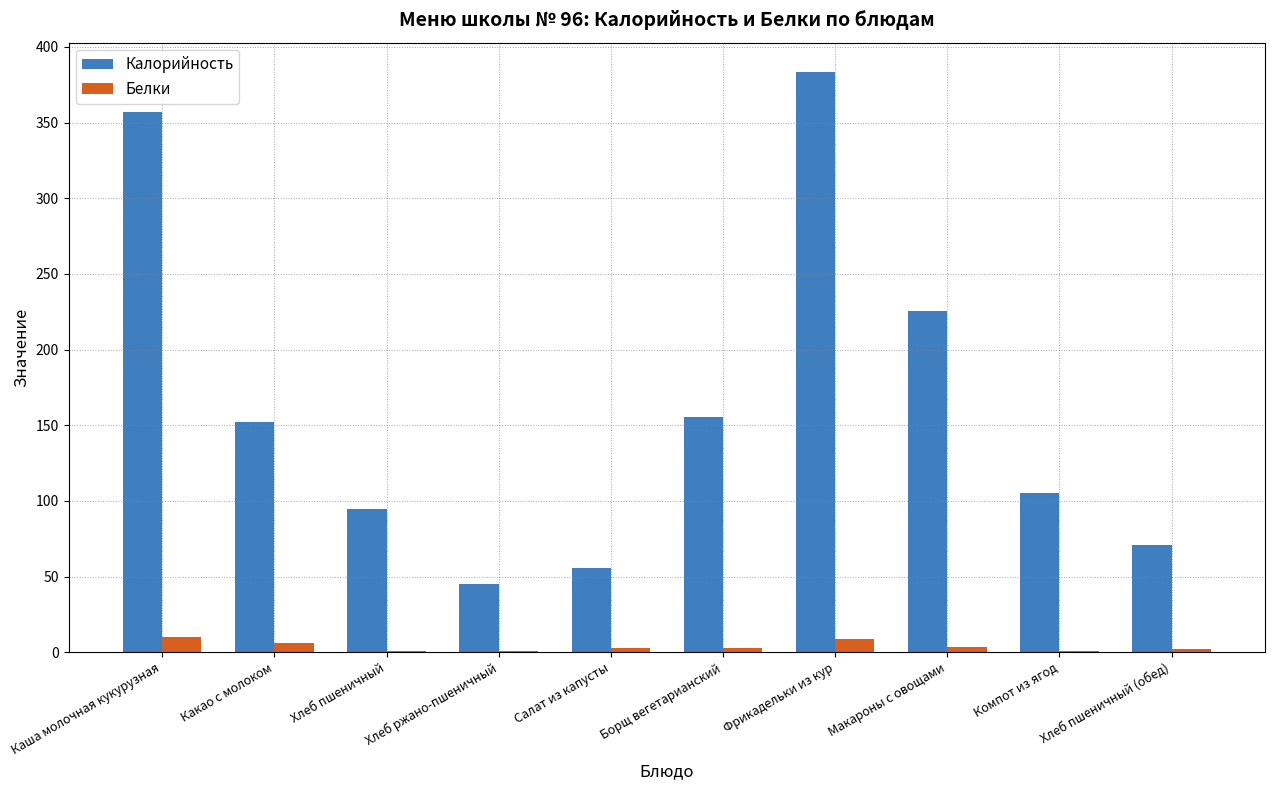

Which category has the highest value across all series?

Фрикадельки из кур